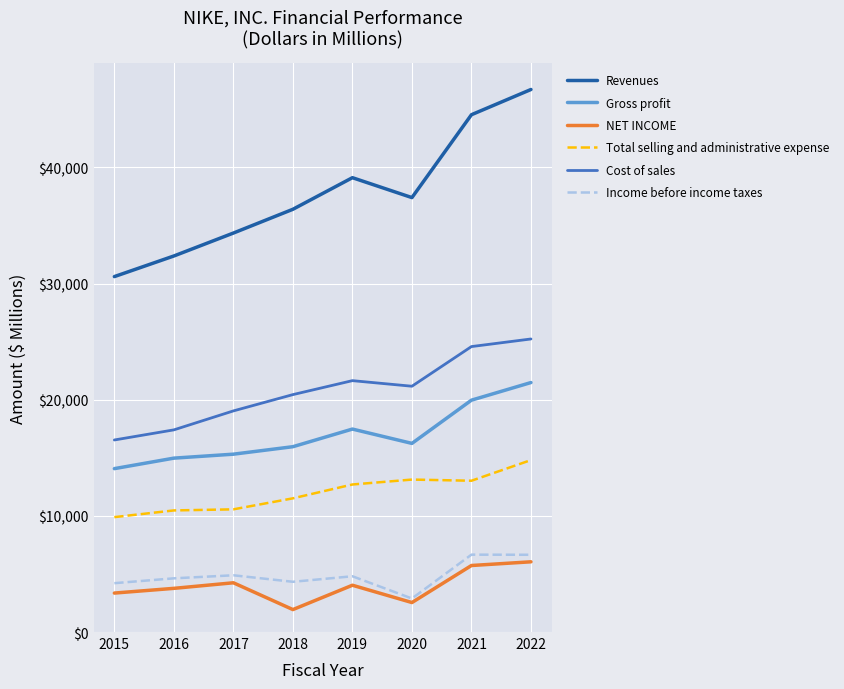

Is it true that NET INCOME equals 5287 at 2015?

False